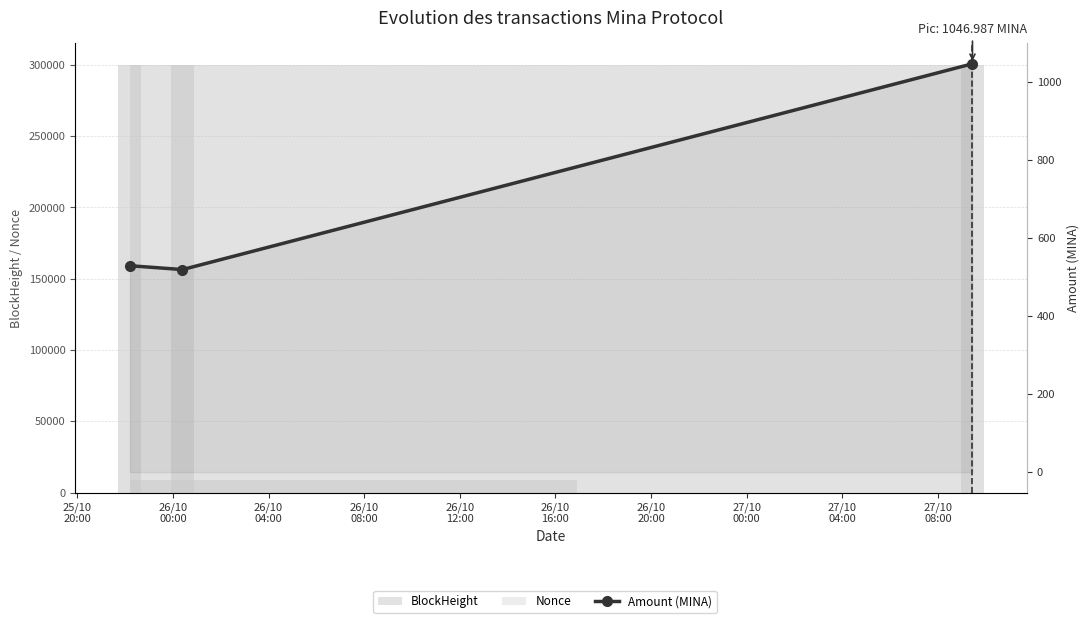

At which label is the value closest to 783?

25/10
20:00